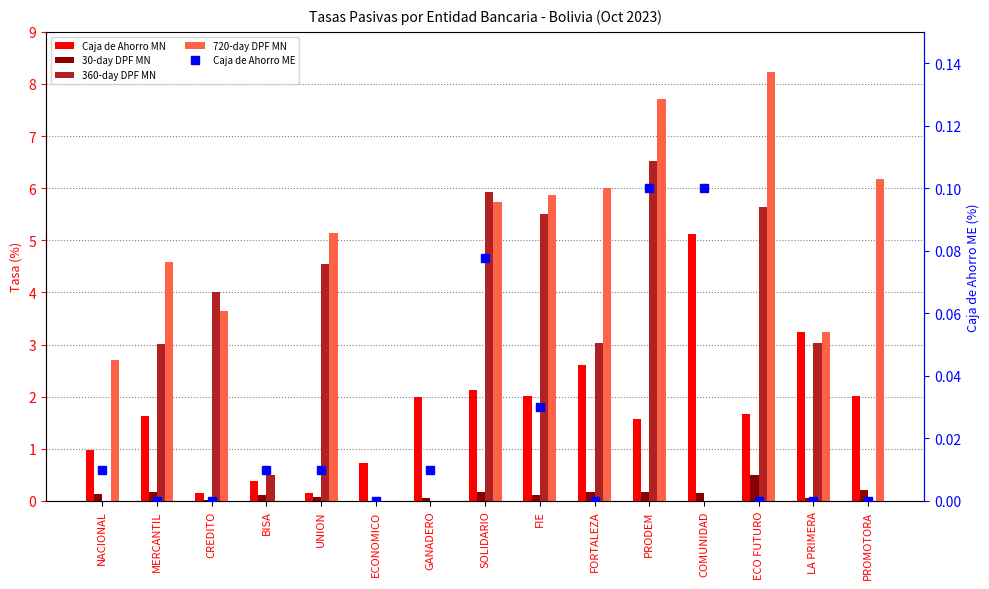

Which category has the highest value in the Caja de Ahorro MN series?

COMUNIDAD